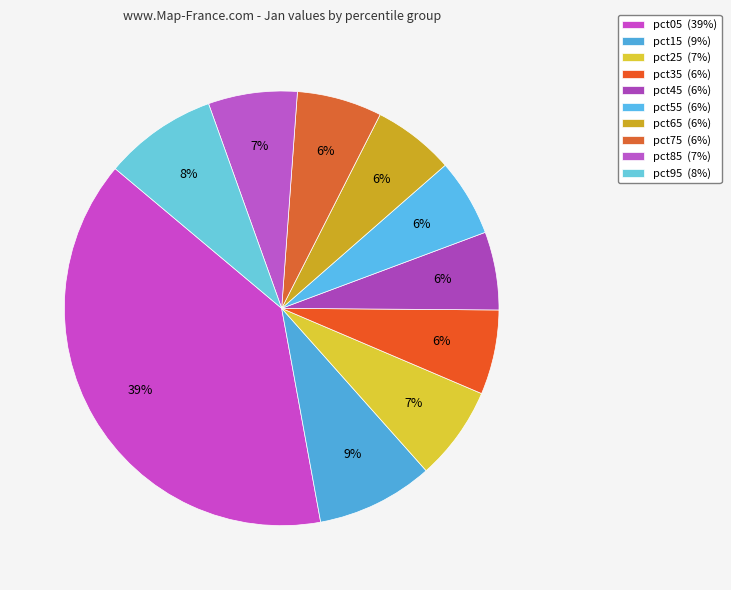

Count the number of slices in the pie.

10